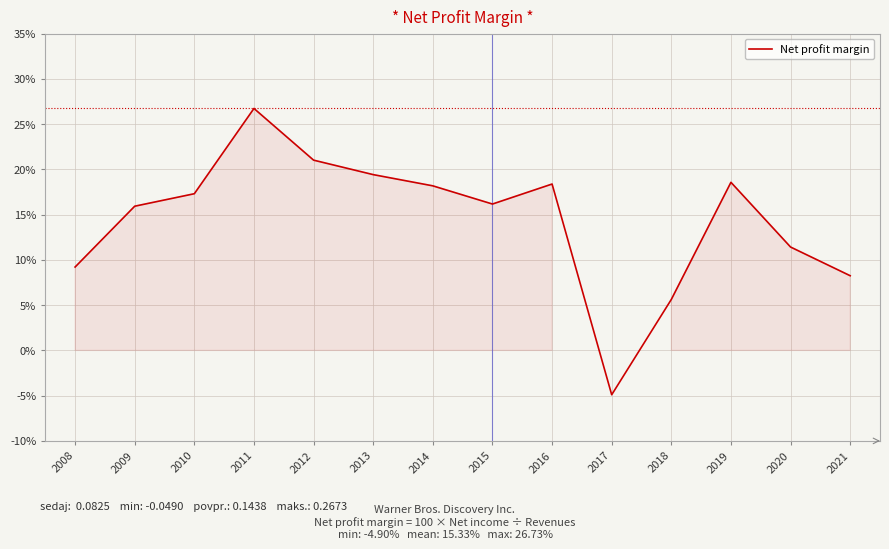

At which category does the chart reach its minimum across all series?

2017